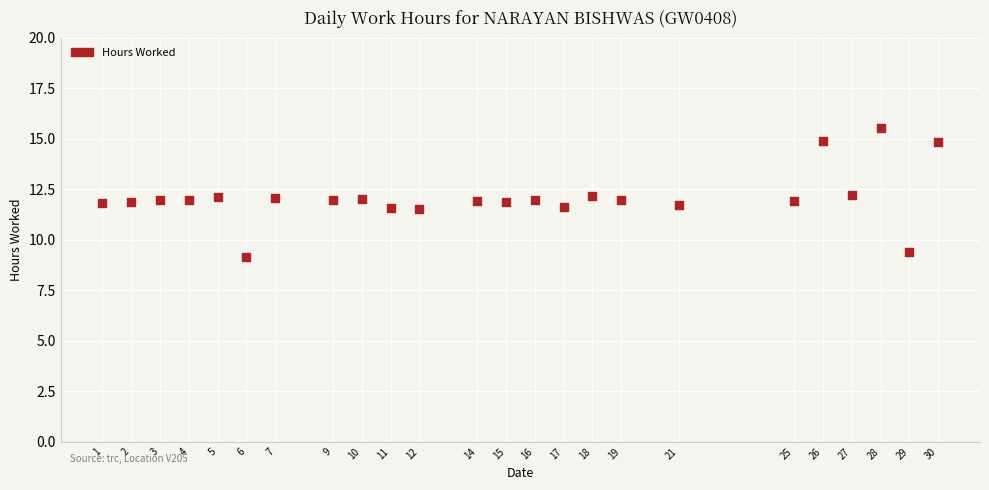

What is the range of Y values (max minus min)?

6.4